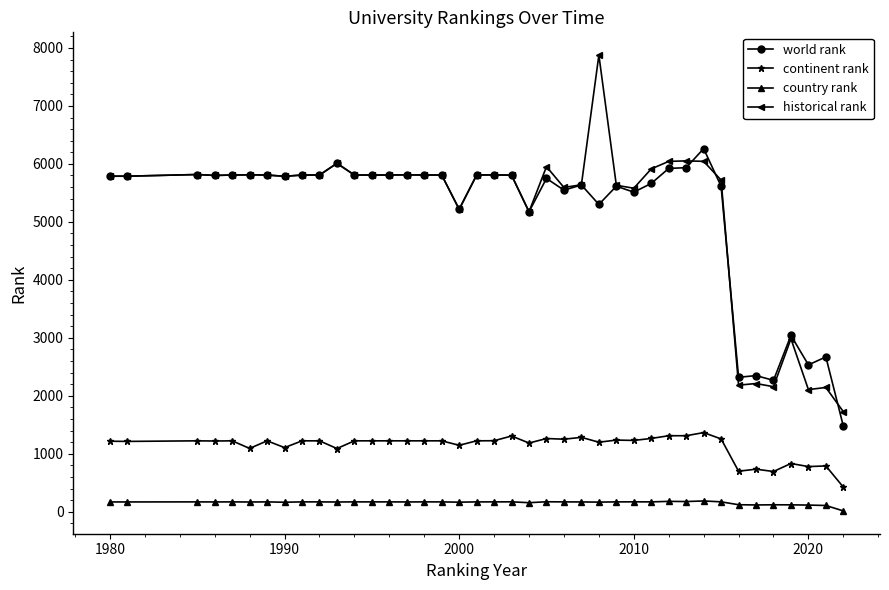

True or false: historical rank and world rank cross at least once.

True